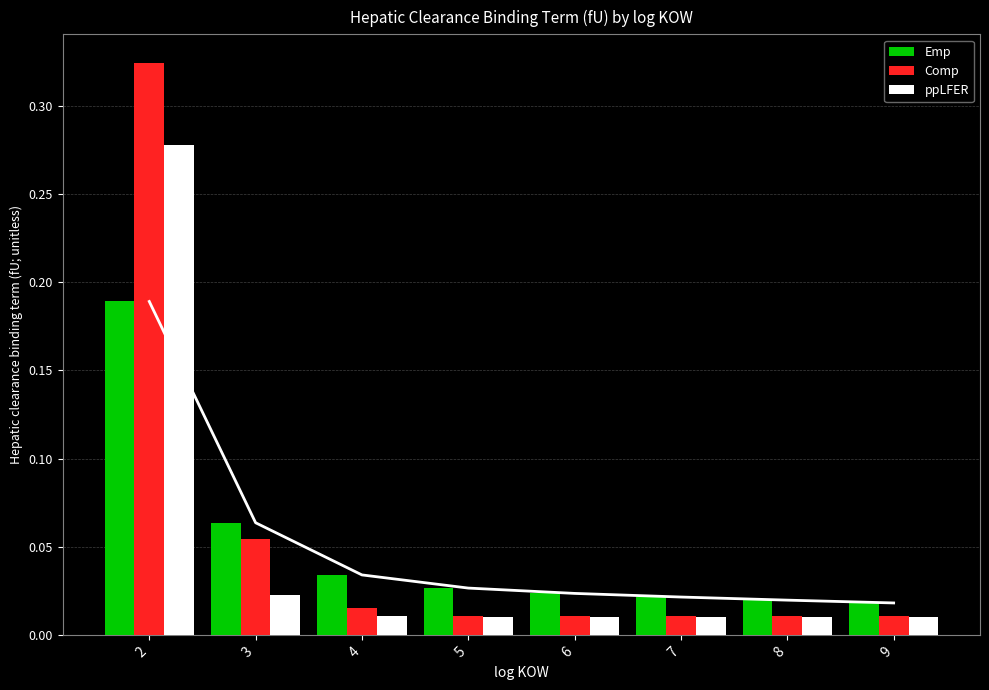

Rank the series at 9 from lowest to highest value.

ppLFER, Comp, Emp